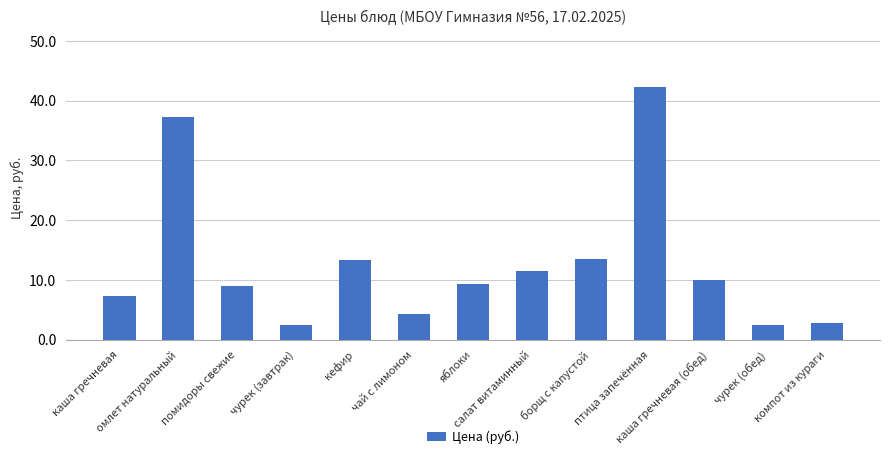

What is the sum of all values?

165.7